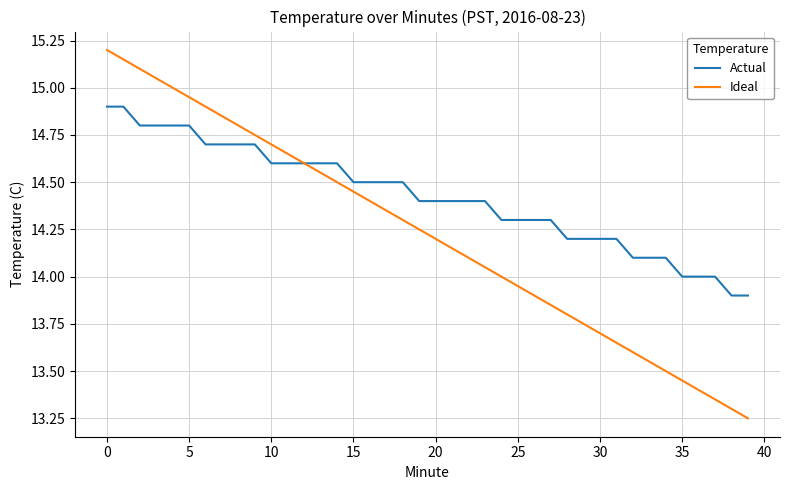

What are all the series names shown in the legend?

Actual, Ideal